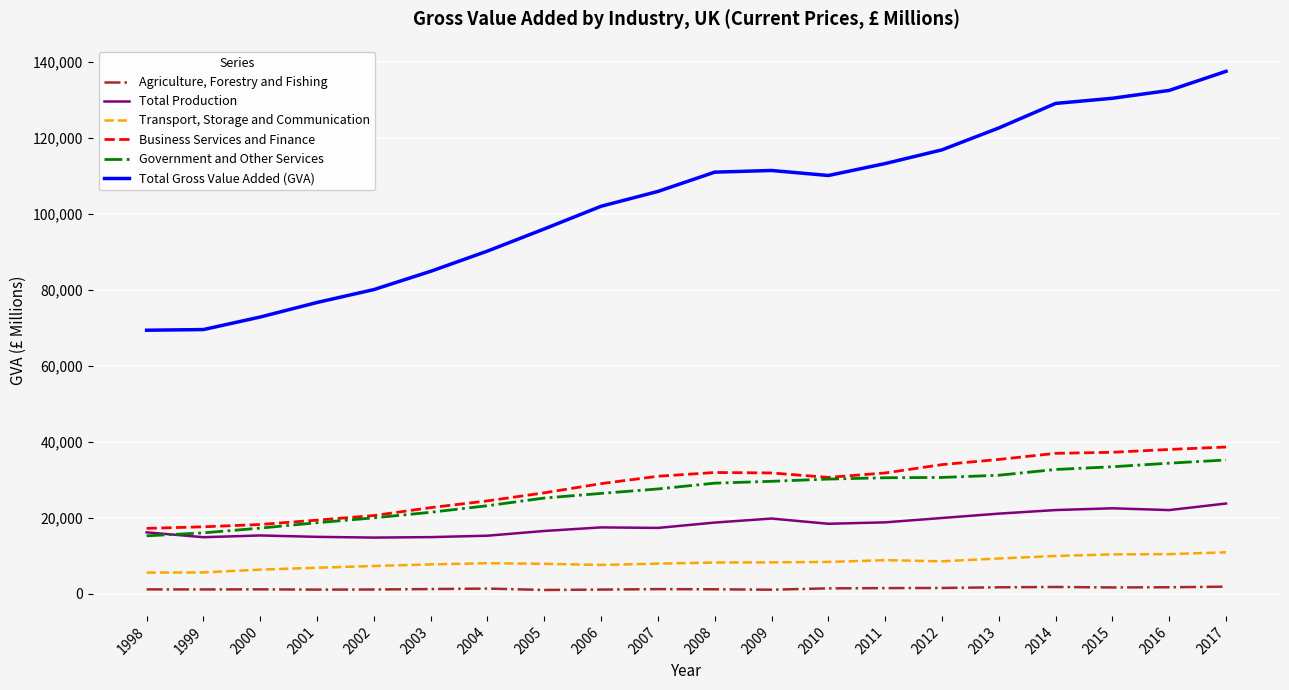

Rank the series by their maximum value, from highest to lowest.

Total Gross Value Added (GVA), Business Services and Finance, Government and Other Services, Total Production, Transport, Storage and Communication, Agriculture, Forestry and Fishing